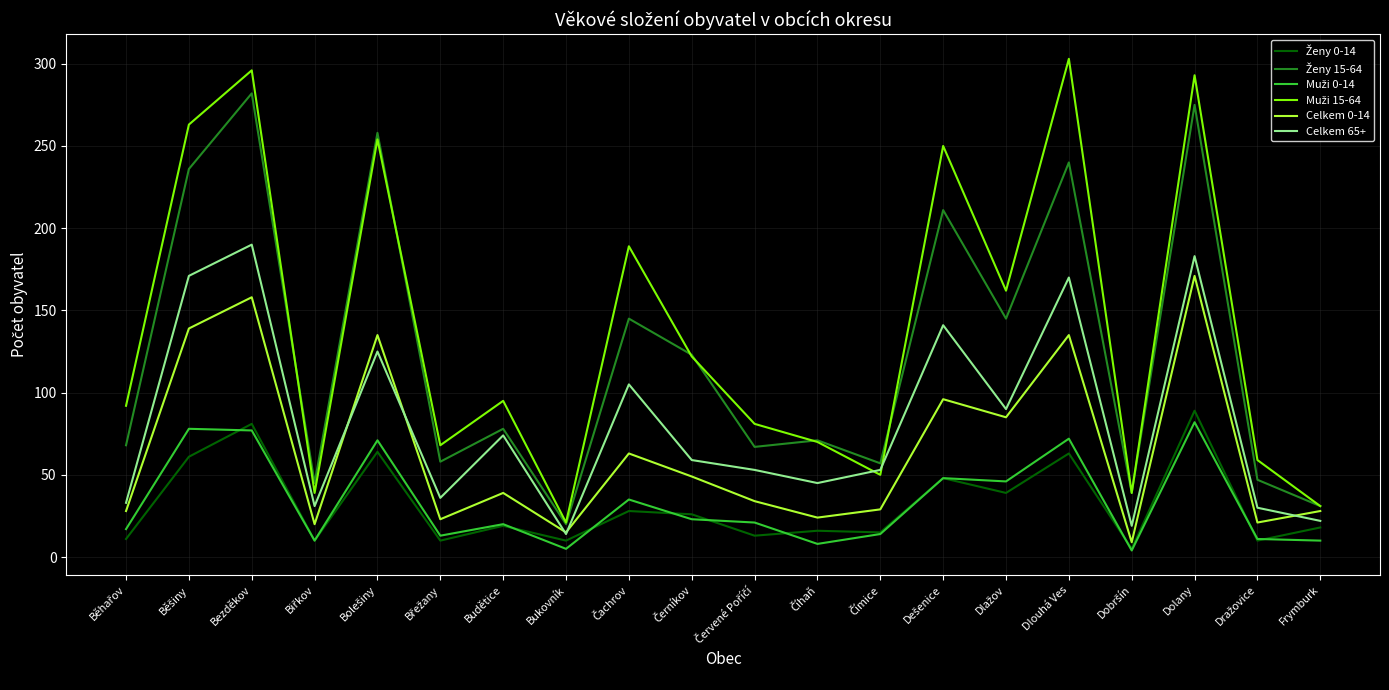

At which category does the chart reach its peak across all series?

Dlouhá Ves